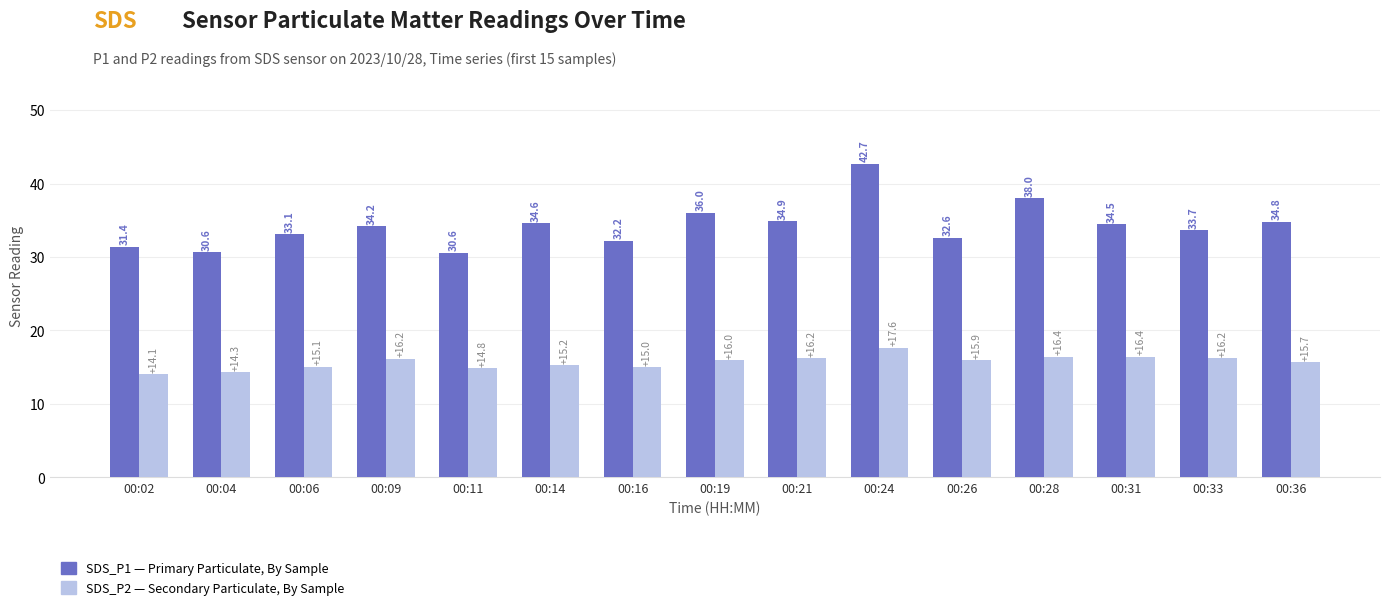

At which category is the sum across all series the highest?

00:24